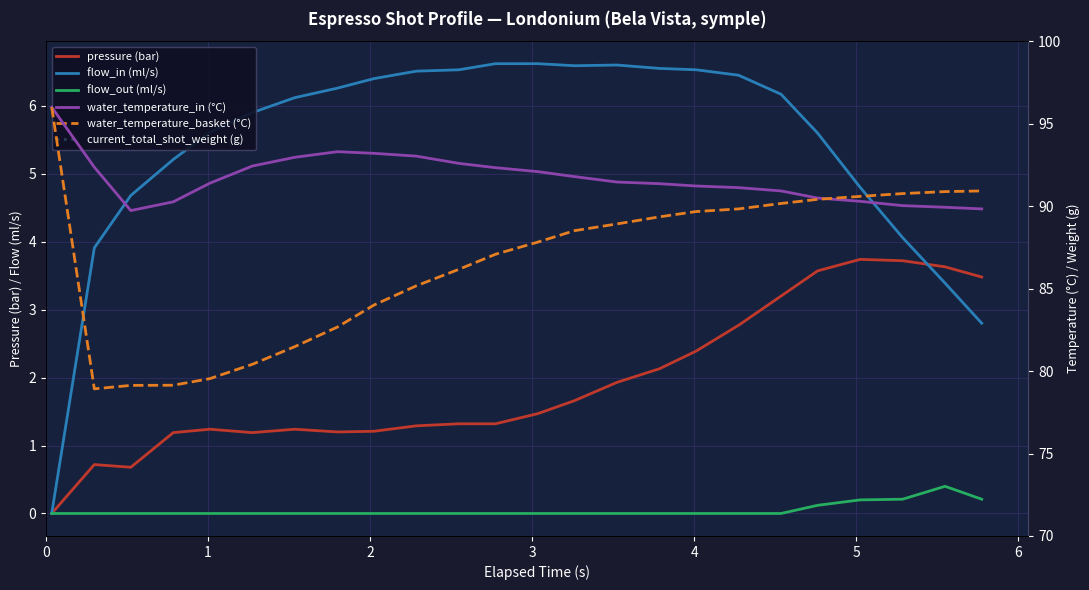

At which category does water_temperature_basket (°C) reach its first local valley?

1